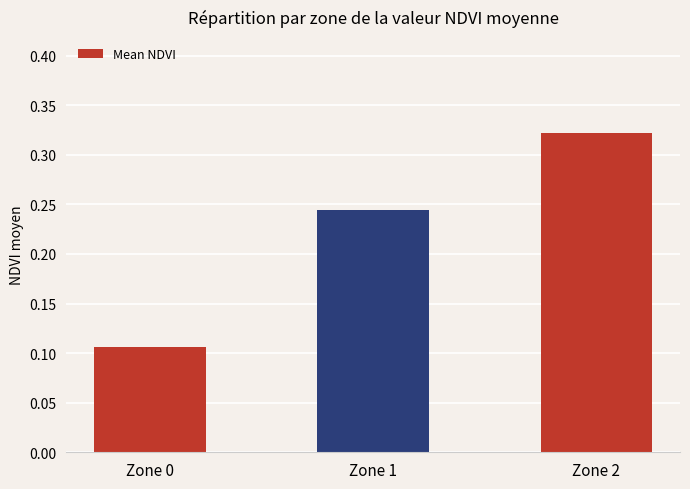

What is the change in value from Zone 1 to Zone 2?

+0.1